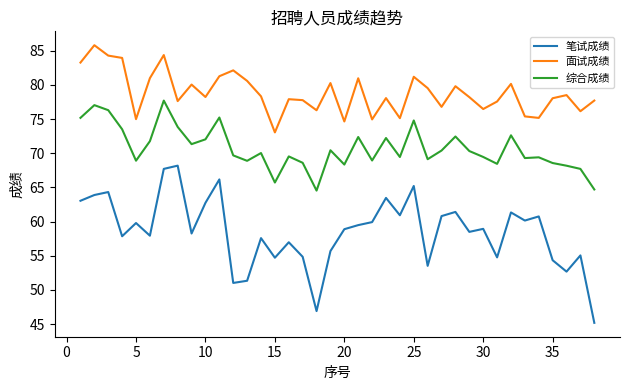

What is the difference between the maximum and minimum values in the 笔试成绩 series?

23.0